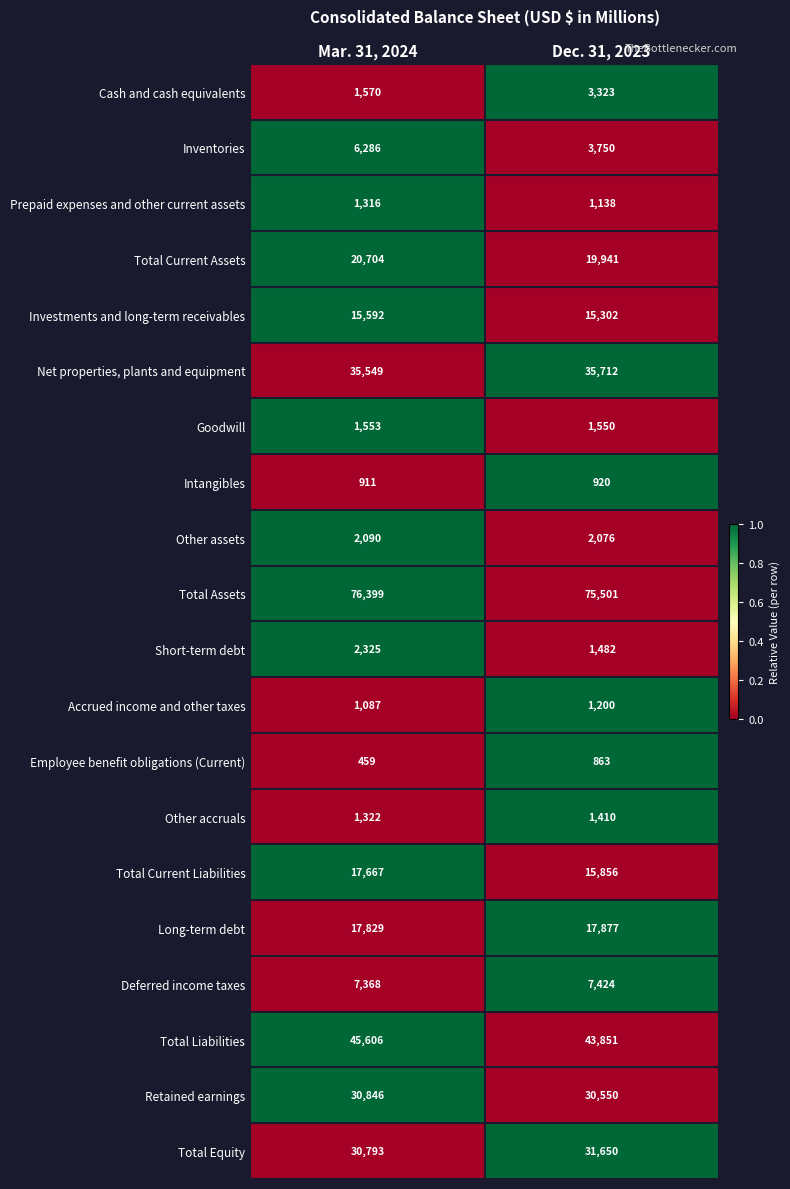

What is the average value of the Other assets series?

2083